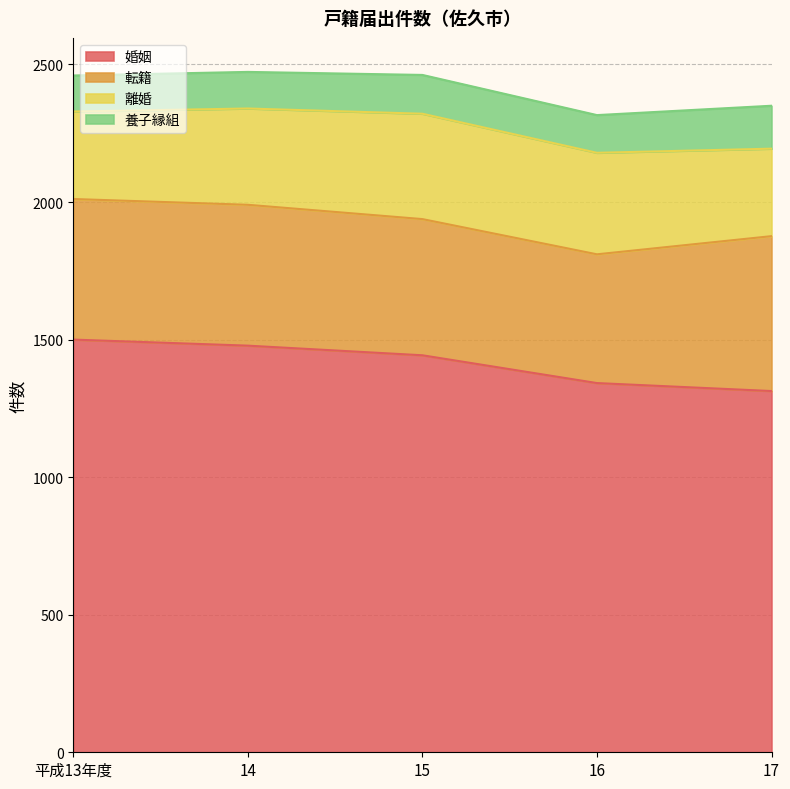

What is the difference between the highest and lowest values at 平成13年度?

1369